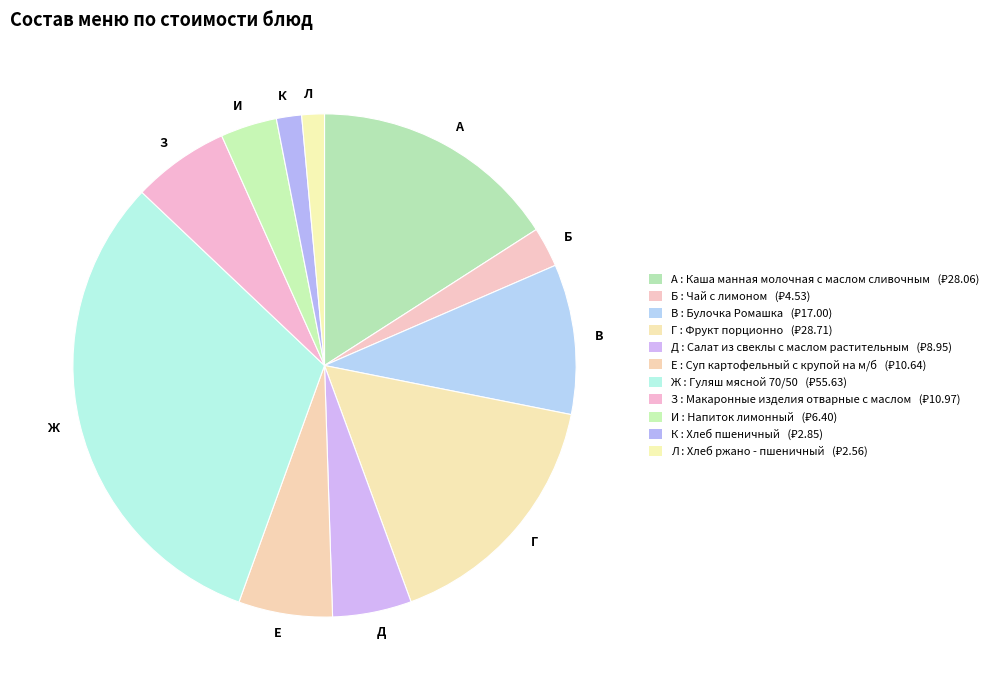

Is it true that В is 10% of the pie?

True